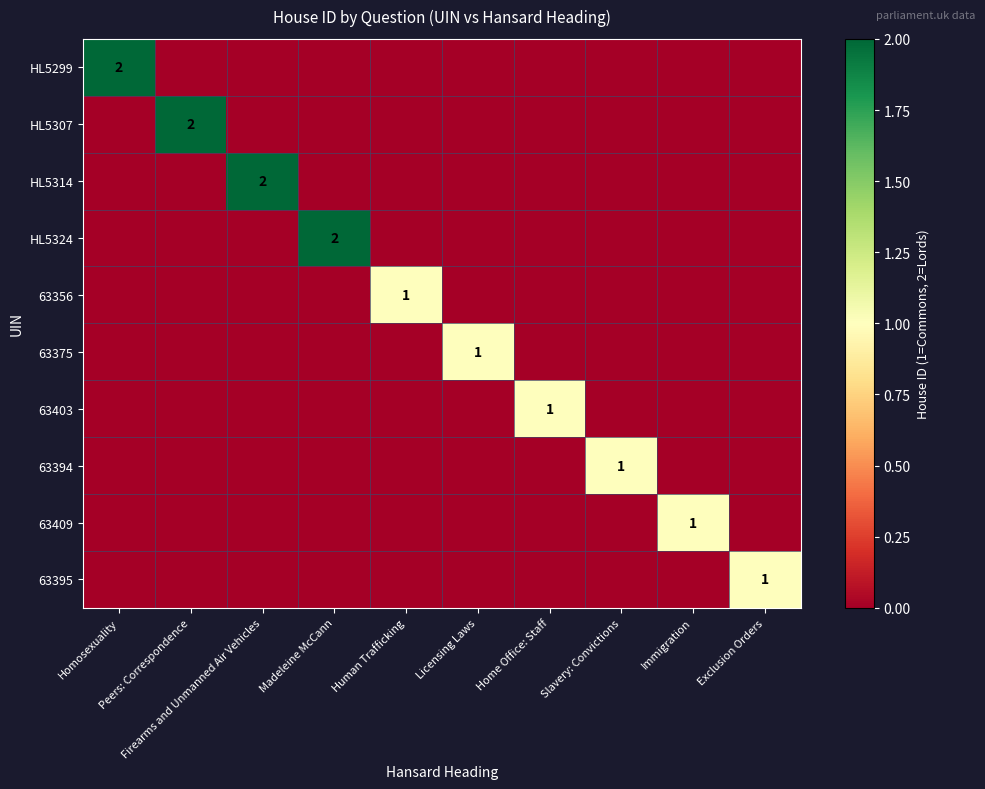

Is the value of 63403 at Licensing Laws greater than the value of 63395 at Peers: Correspondence?

No